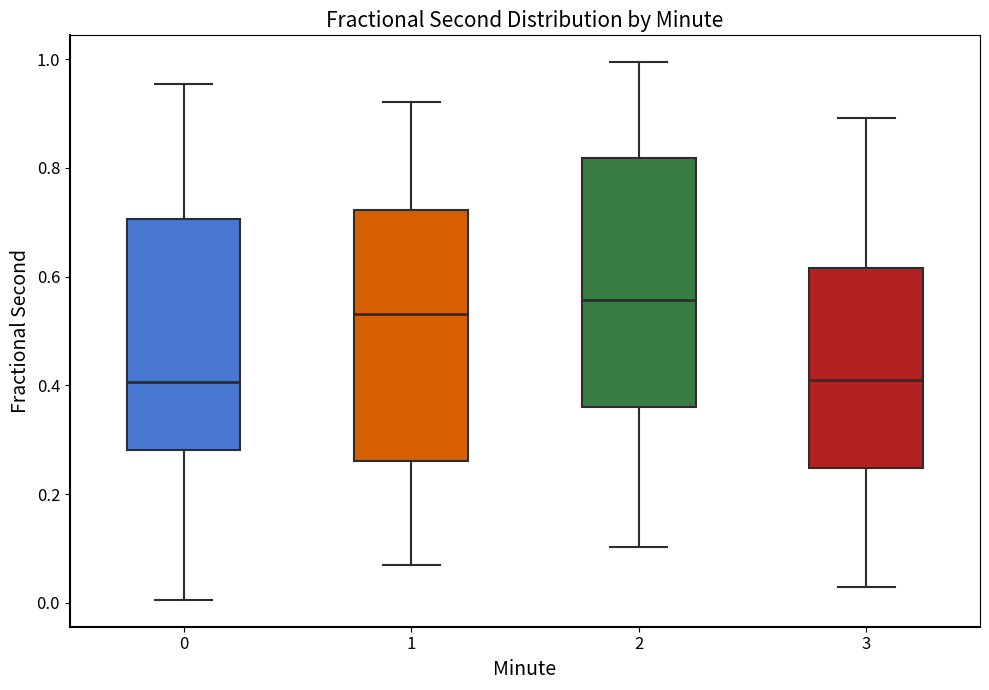

Reading left to right, read every box against the y-axis: the position of its median line, the range the box covers, and the ends of its whiskers. The values are not printed on the chart, so give them approximately, as read against the axis.

0: median 0.40, box 0.28 to 0.70, whiskers 0.00 to 0.96
1: median 0.54, box 0.26 to 0.72, whiskers 0.06 to 0.92
2: median 0.56, box 0.36 to 0.82, whiskers 0.10 to 1.00
3: median 0.40, box 0.24 to 0.62, whiskers 0.02 to 0.90